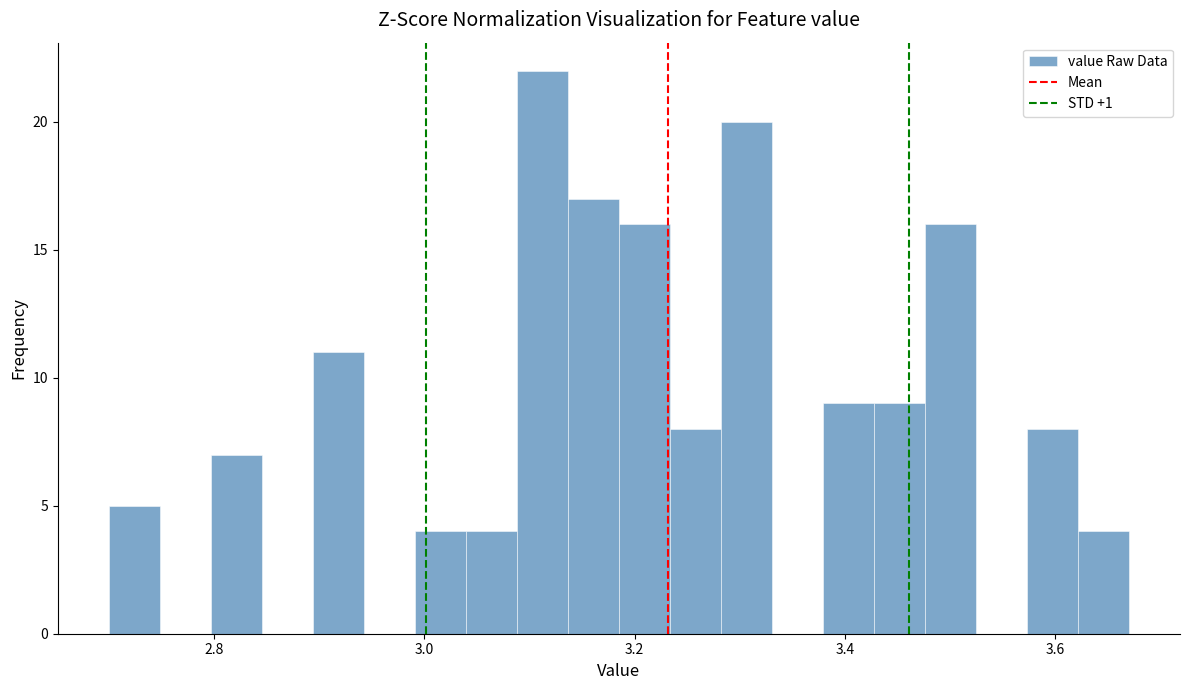

Around what value on the x-axis is the tallest bar? Give the approximate position of its centre, as read against the axis.

3.12